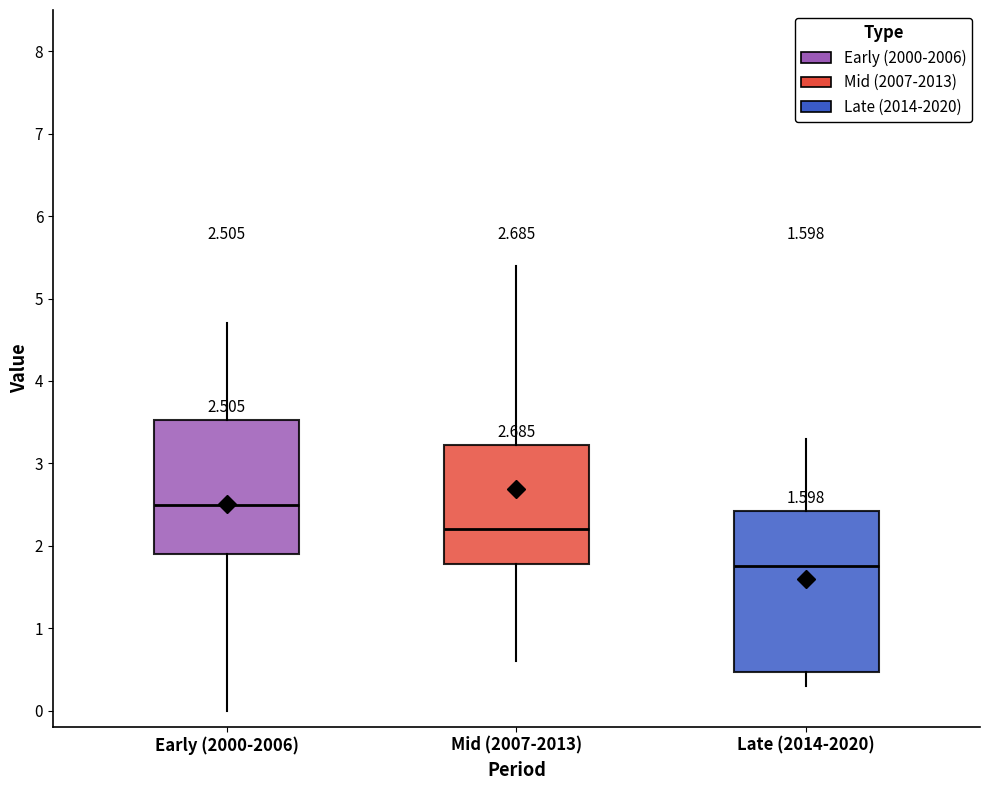

Which box is the tallest, from its lower edge to its upper edge?

Late (2014-2020)